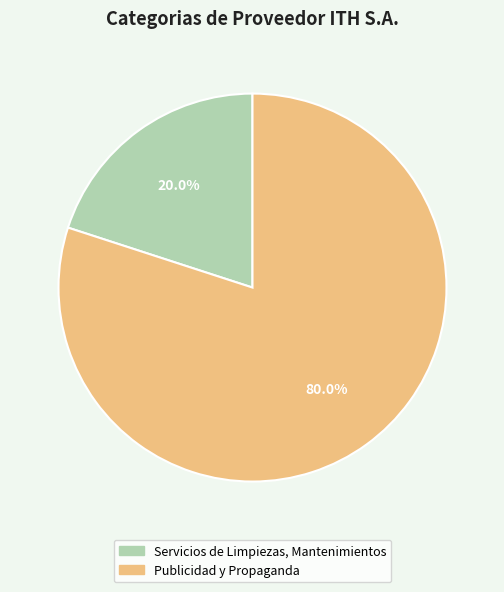

Which has a higher value, Publicidad y Propaganda or Servicios de Limpiezas, Mantenimientos?

Publicidad y Propaganda